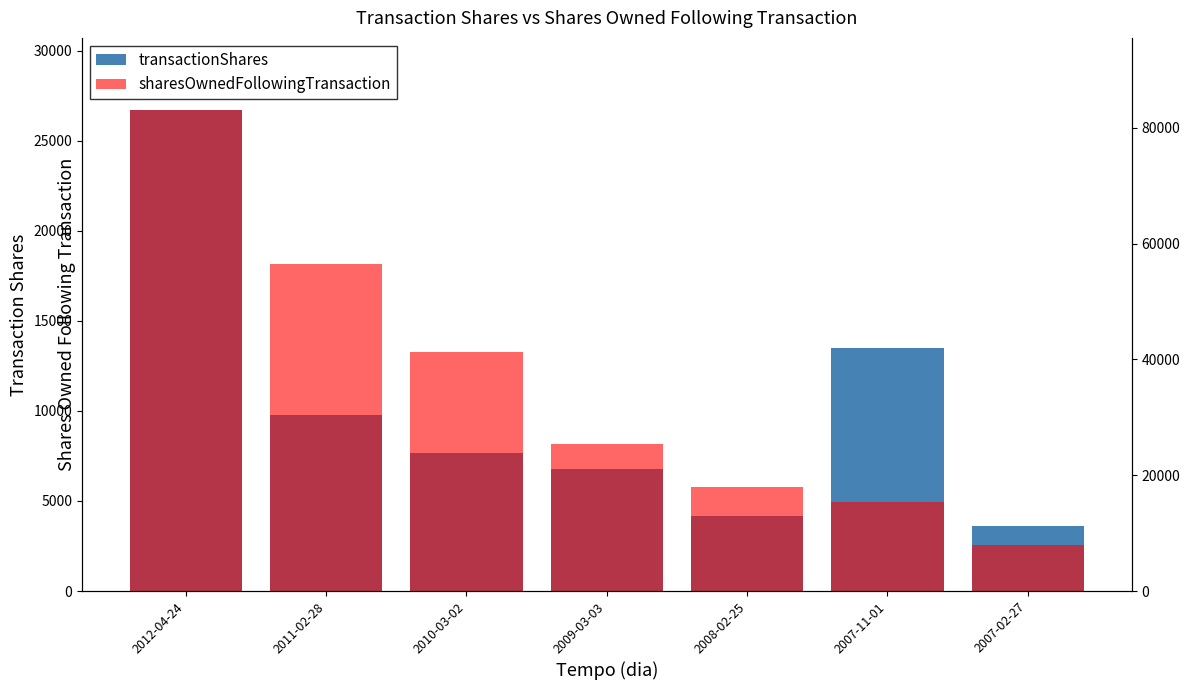

What is the minimum value for sharesOwnedFollowingTransaction?

7901